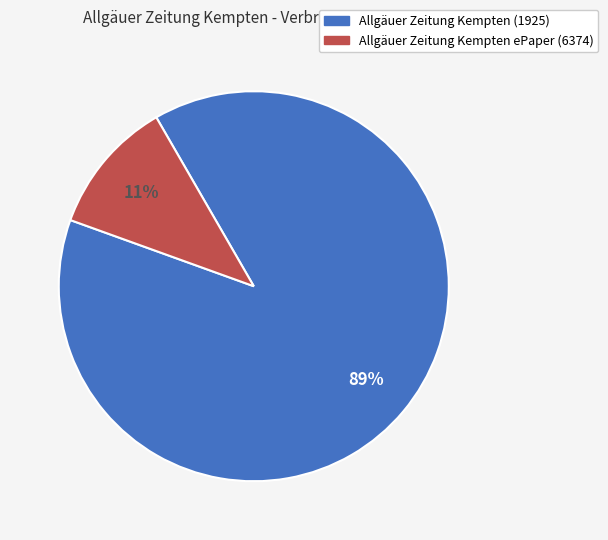

How many slices are in this pie chart?

2